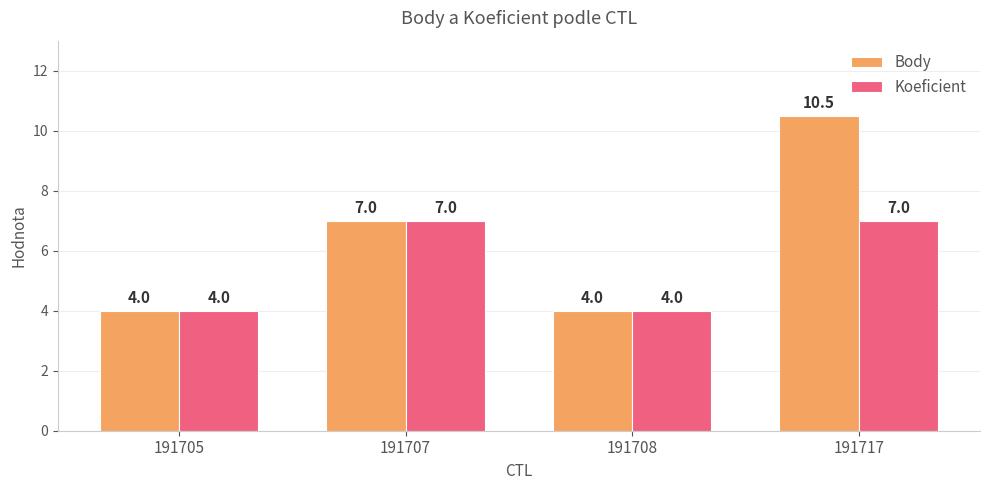

What is the smallest value displayed?

4.0